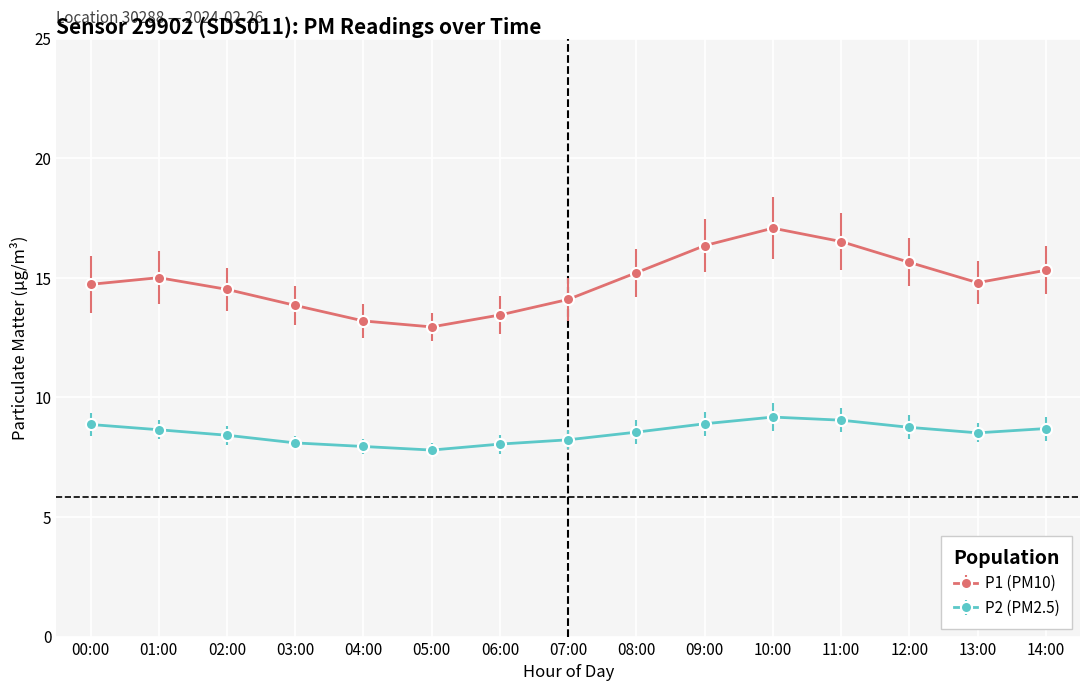

Which category has the highest value across all series?

10:00